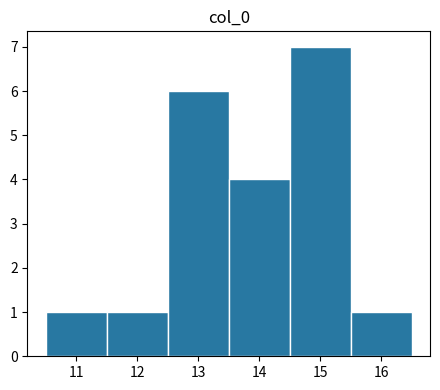

Reading left to right, transcribe this chart: for each bar, give the range it covers on the x-axis and its height. The values are not printed on the chart, so give them approximately, as read against the axis.

10.5 to 11.5: 1
11.5 to 12.5: 1
12.5 to 13.5: 6
13.5 to 14.5: 4
14.5 to 15.5: 7
15.5 to 16.5: 1